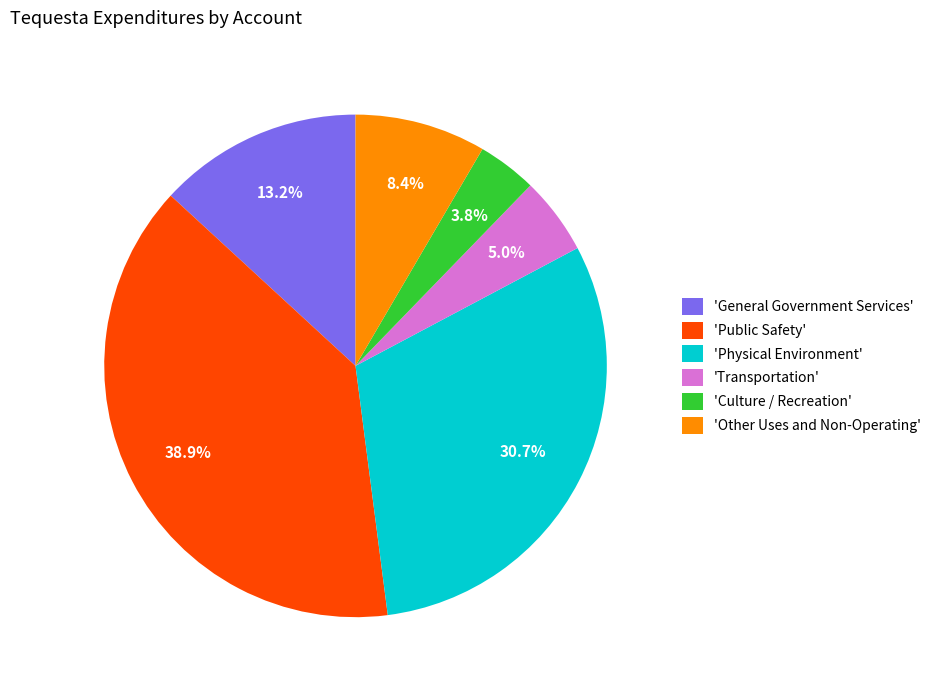

Which category has the smallest portion of the pie?

'Culture / Recreation'